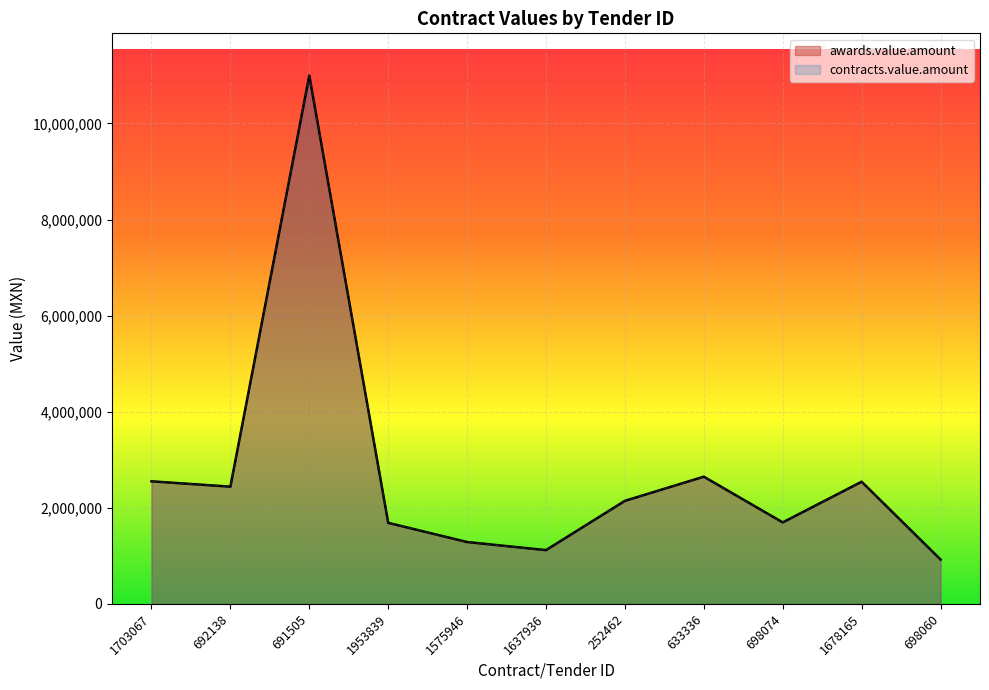

Which series has the largest range (max minus min)?

awards.value.amount